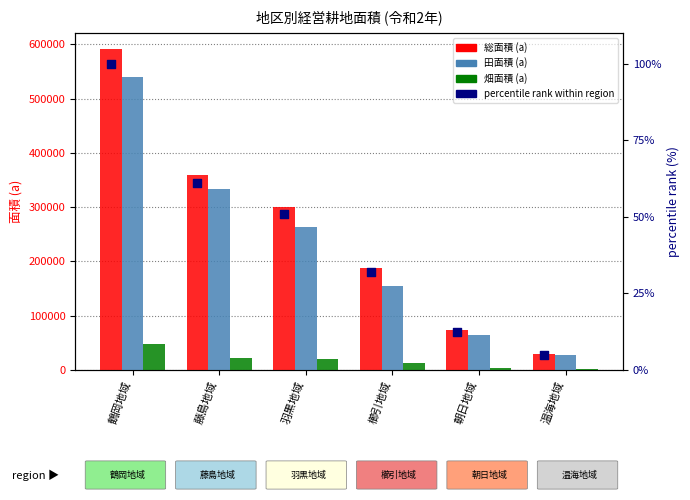

What are all the series names shown in the legend?

総面積 (a), 田面積 (a), 畑面積 (a), percentile rank within region